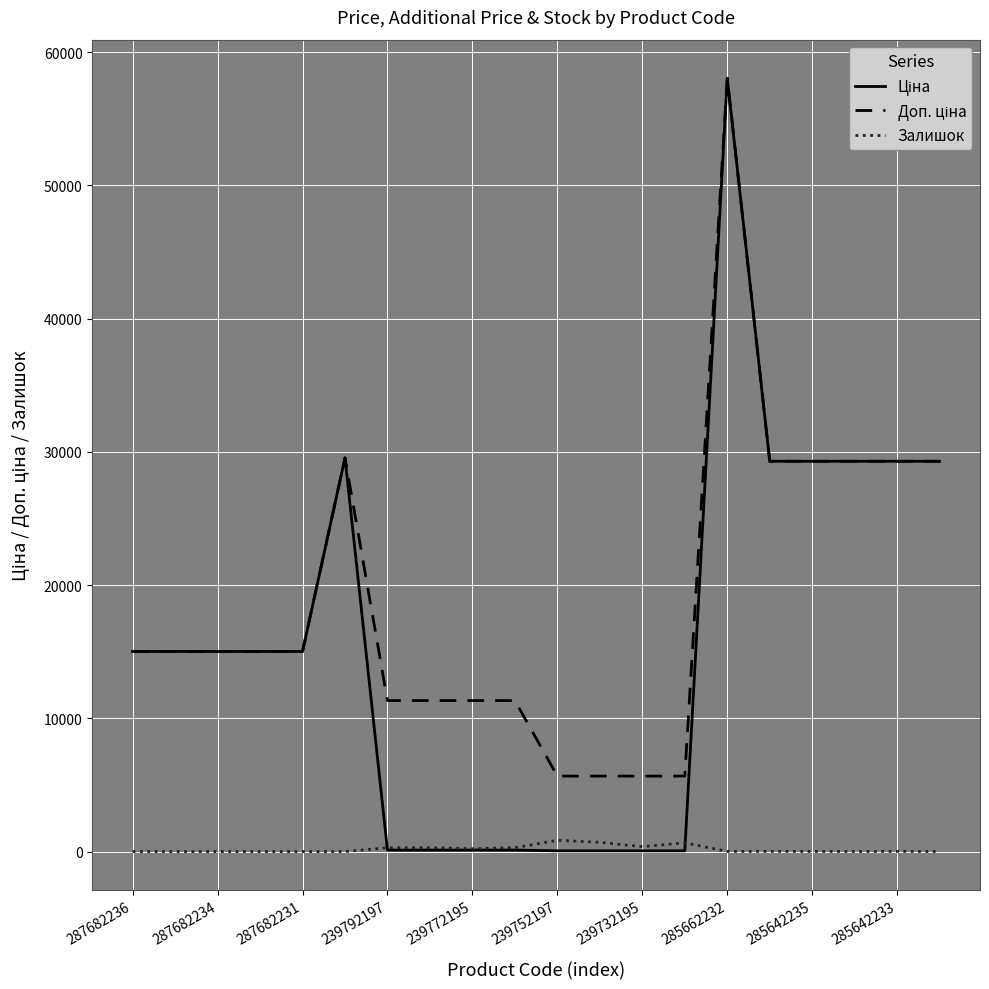

What is the maximum value shown in the chart?

58037.0